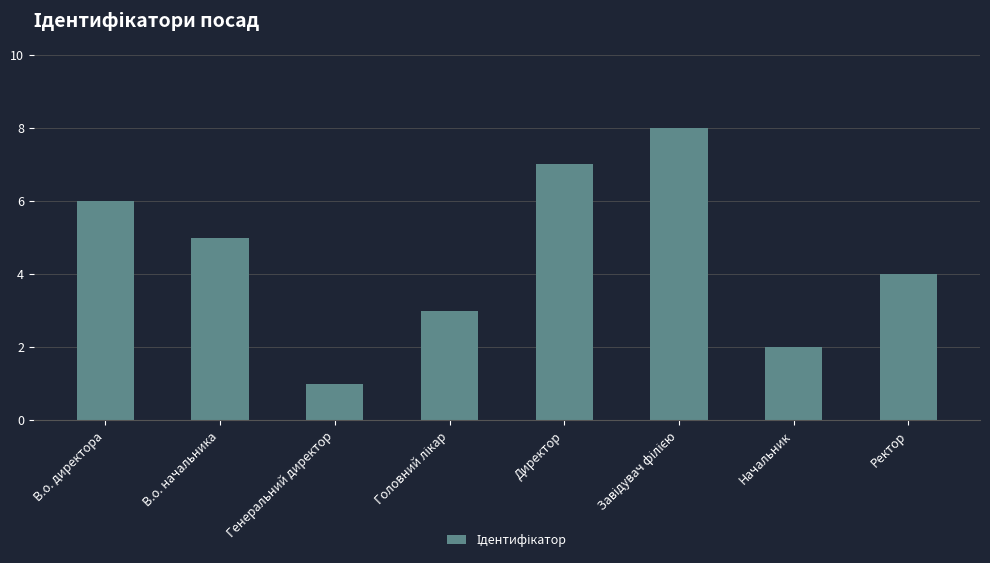

What is the sum of all values?

36